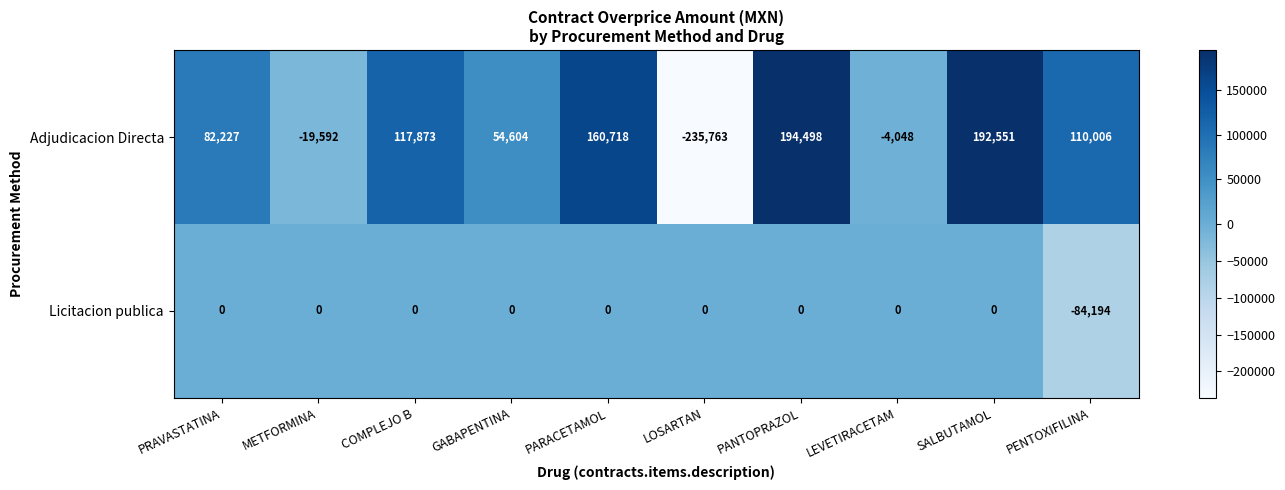

What is the difference between the second highest and second lowest values in the Adjudicacion Directa series?

212143